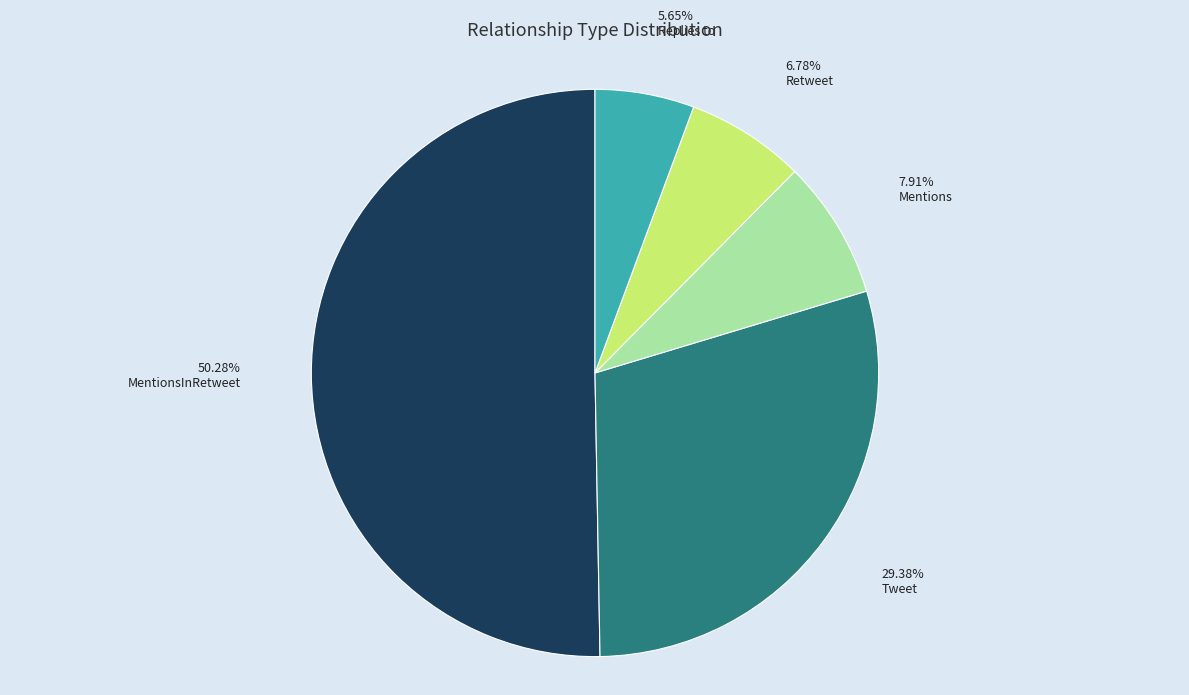

True or false: Tweet accounts for 29% of the total.

True